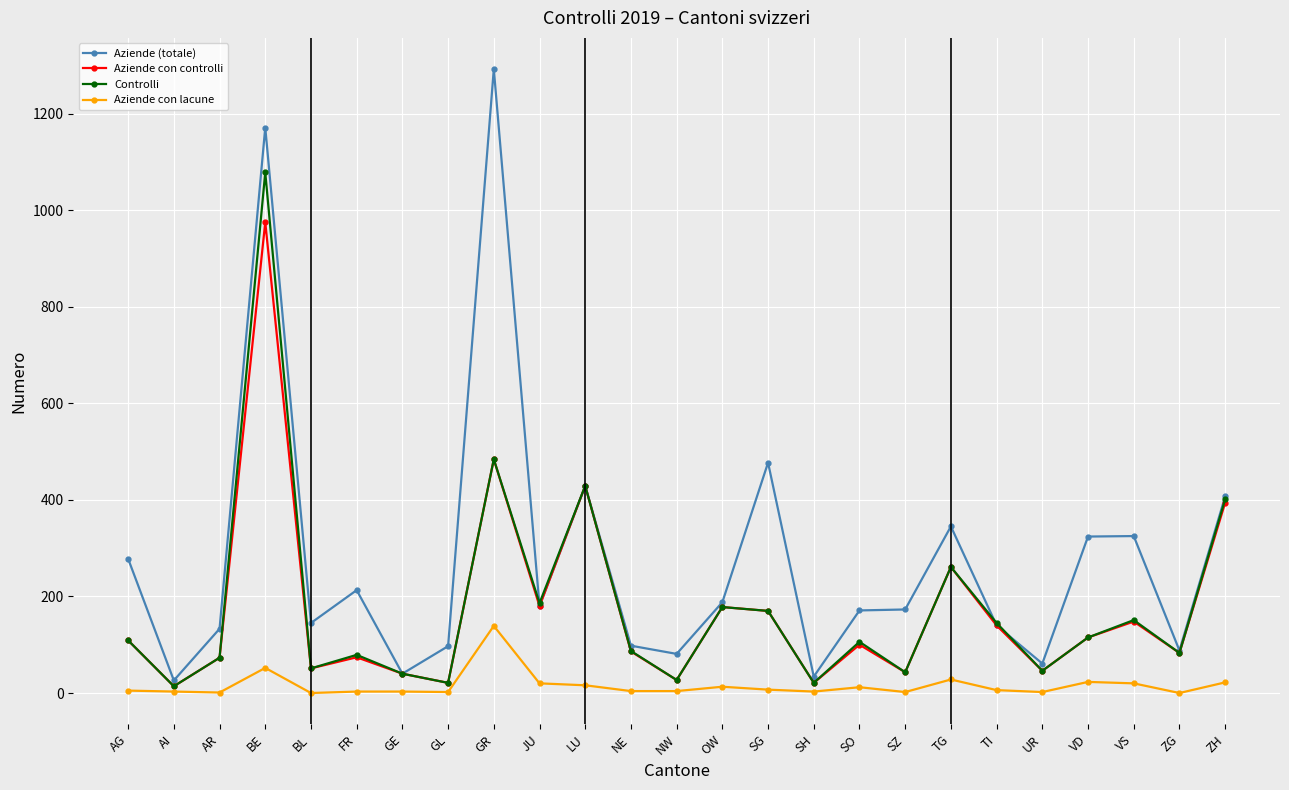

How many lines are shown in the chart?

4